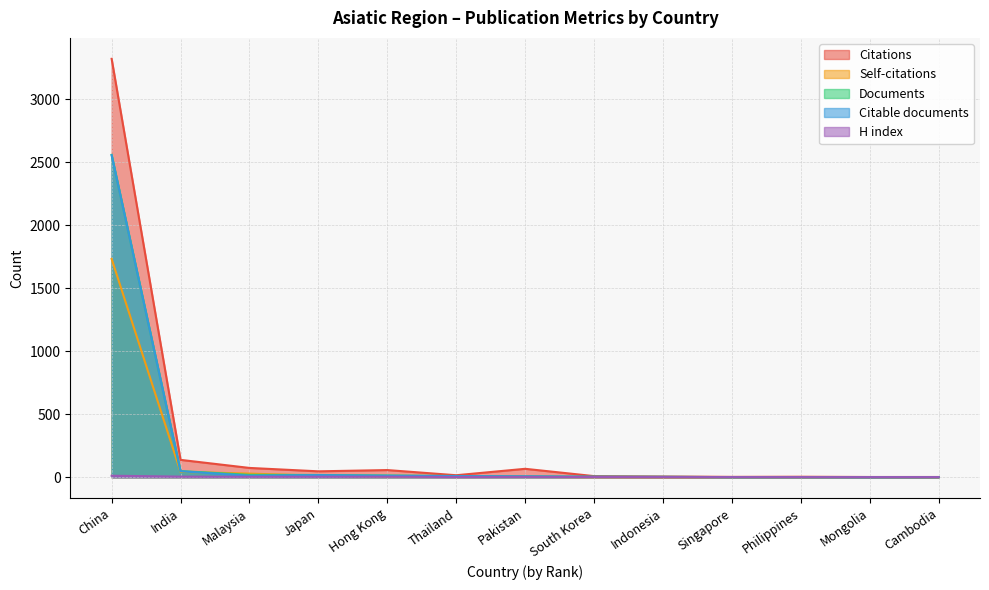

What is the difference between the maximum and minimum values in the H index series?

11